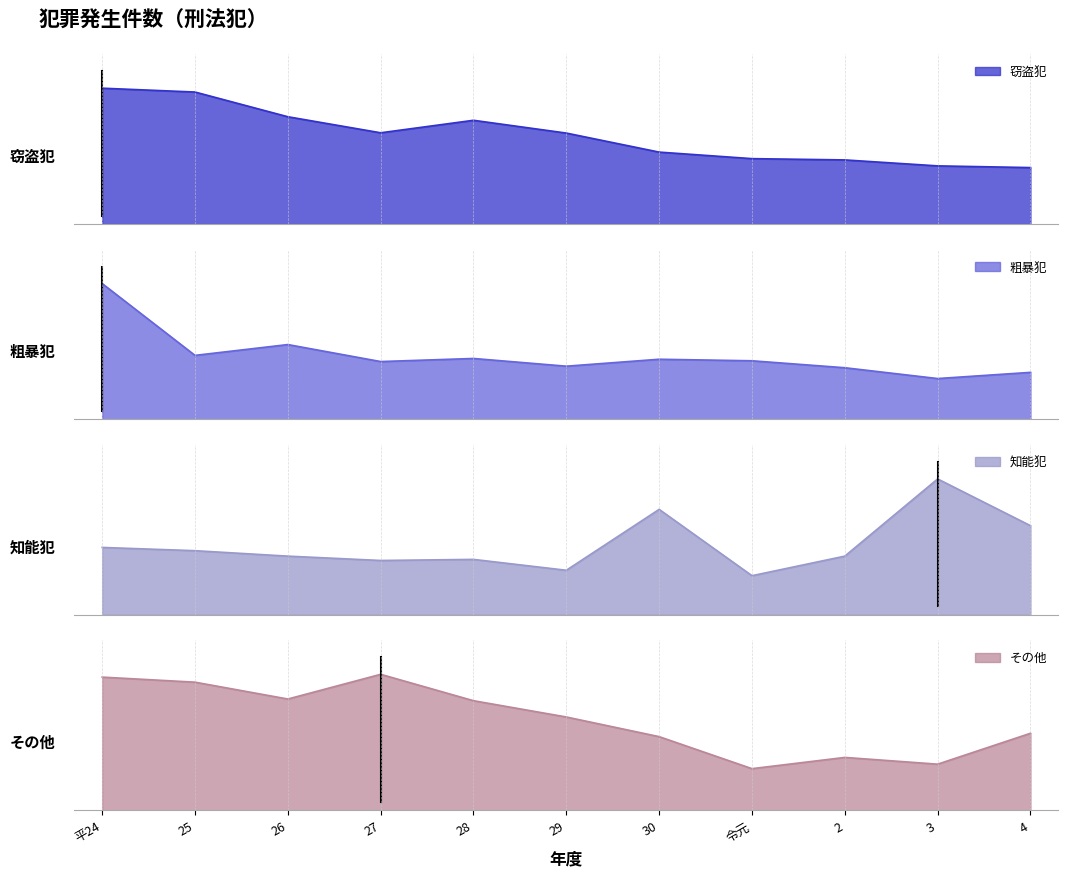

What is the highest value of the 知能犯 series?

125